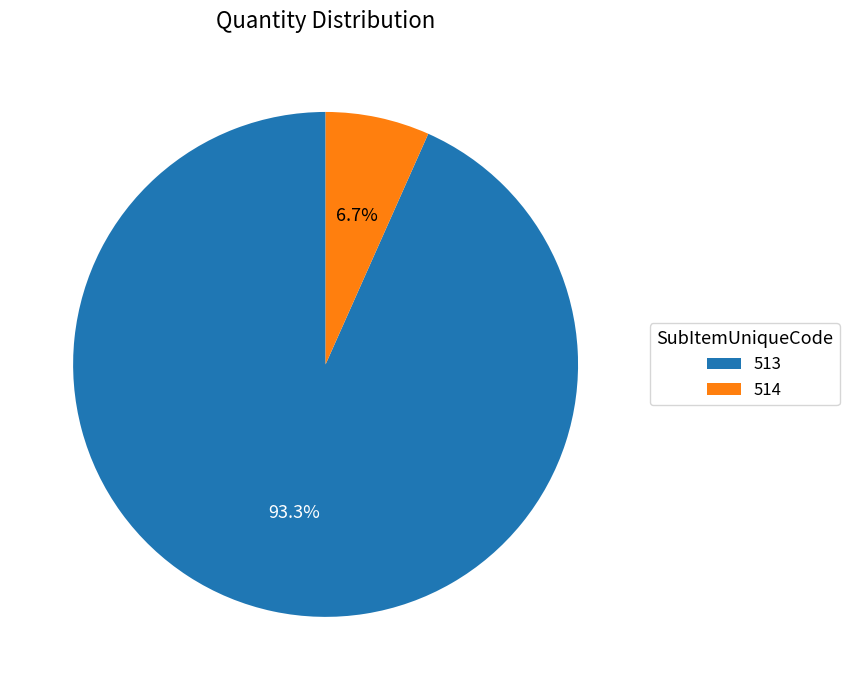

Is it true that 514 is 1% of the pie?

False